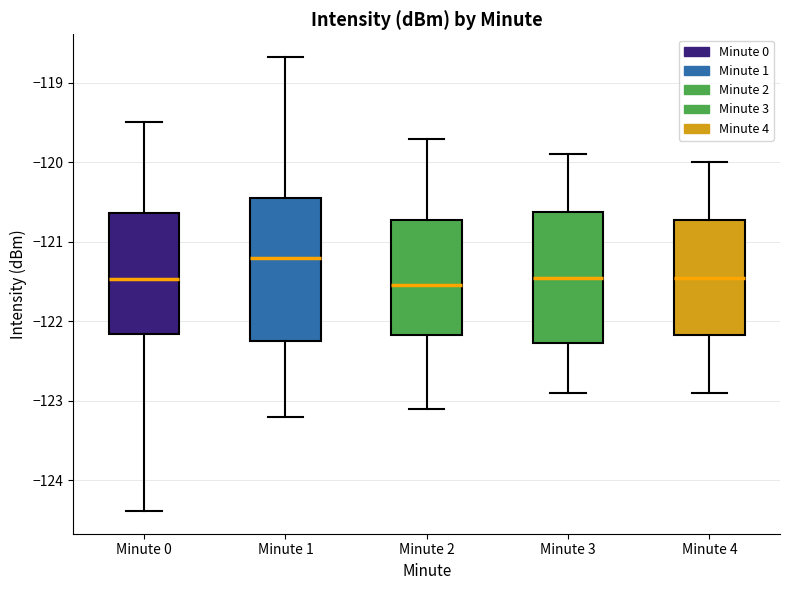

Reading left to right, transcribe this box plot: for each box, give where its median line is, the range the box spans, and where its two whiskers end, as read against the y-axis. The values are not printed on the chart, so give them approximately, as read against the axis.

Minute 0: median -121.5, box -122.2 to -120.6, whiskers -124.4 to -119.5
Minute 1: median -121.2, box -122.2 to -120.4, whiskers -123.2 to -118.7
Minute 2: median -121.5, box -122.2 to -120.7, whiskers -123.1 to -119.7
Minute 3: median -121.4, box -122.3 to -120.6, whiskers -122.9 to -119.9
Minute 4: median -121.4, box -122.2 to -120.7, whiskers -122.9 to -120.0